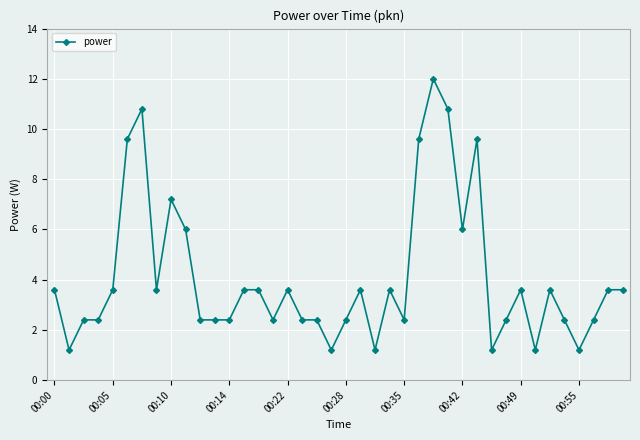

What is the maximum value shown in the chart?

12.0